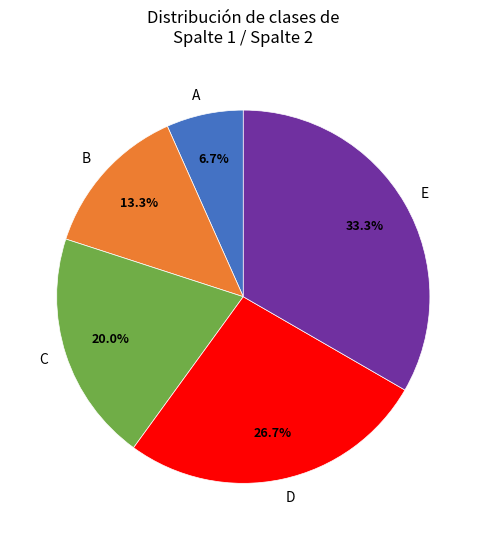

Approximately how many times larger is the value at C compared to A?

3.0